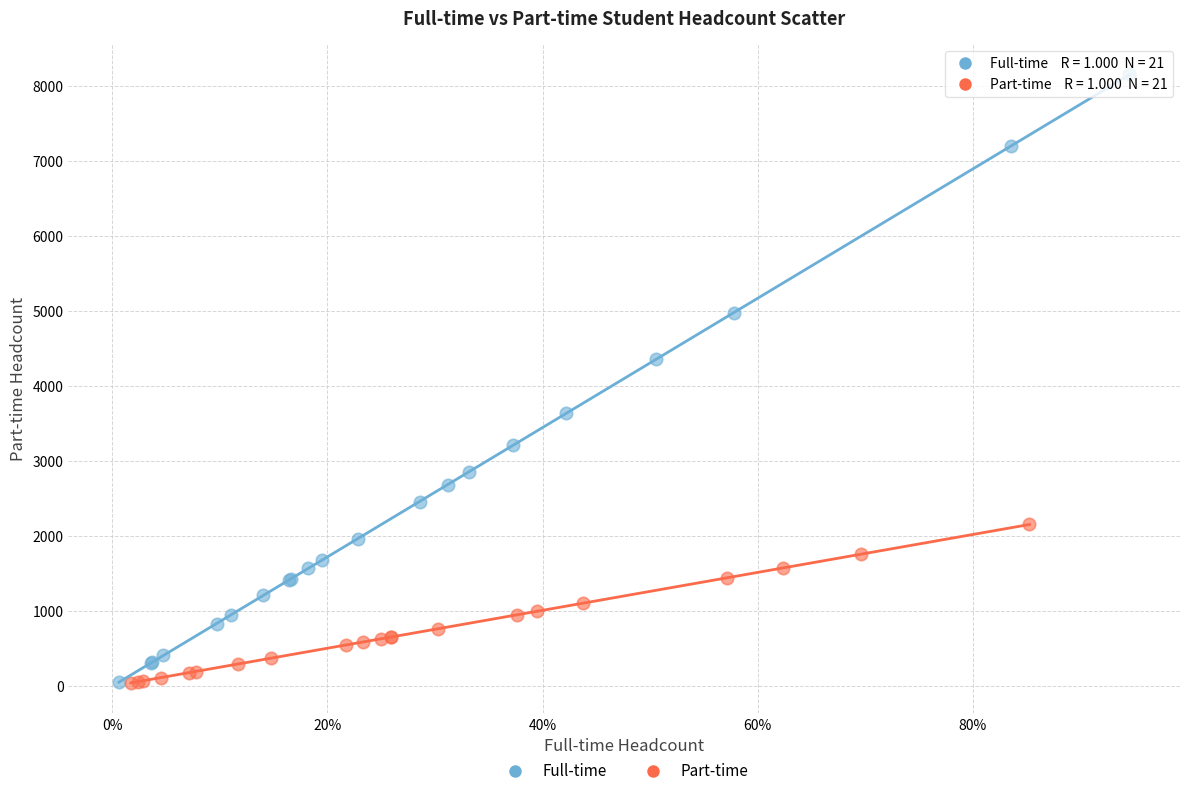

Which series has the widest spread of Y values?

Full-time